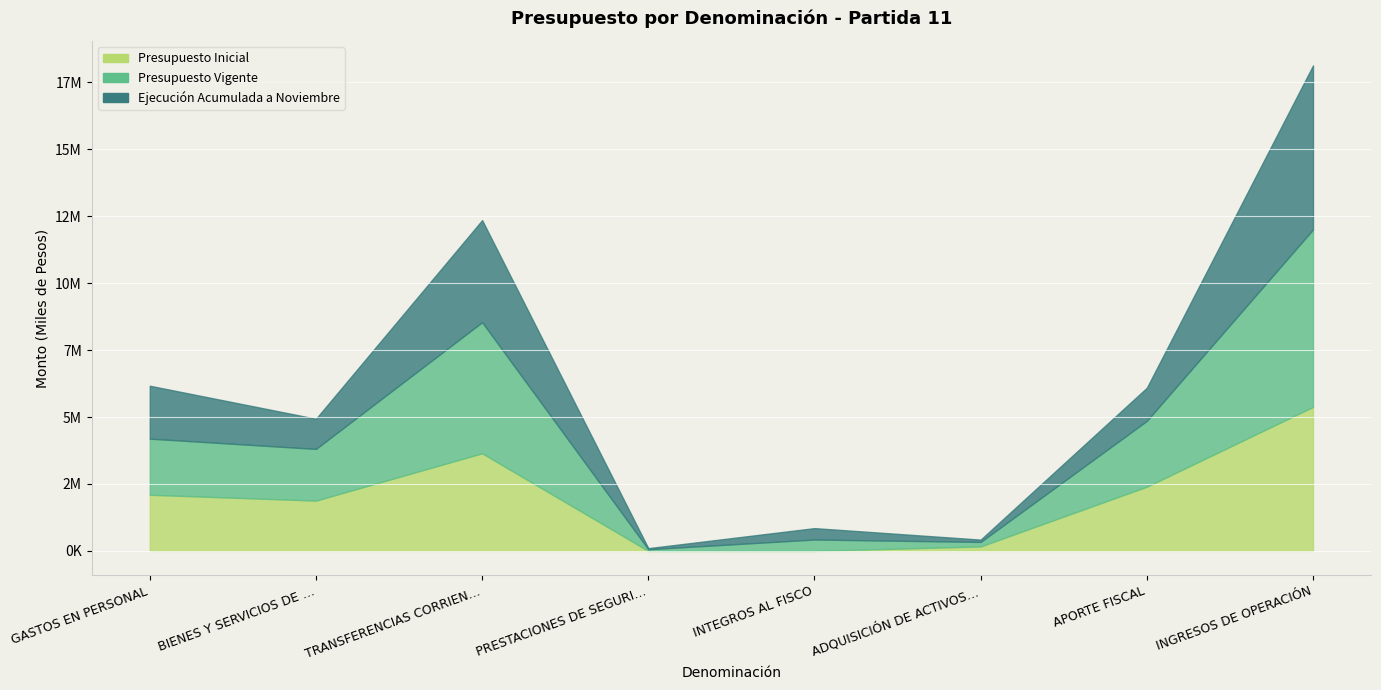

What is the minimum value shown in the chart?

10